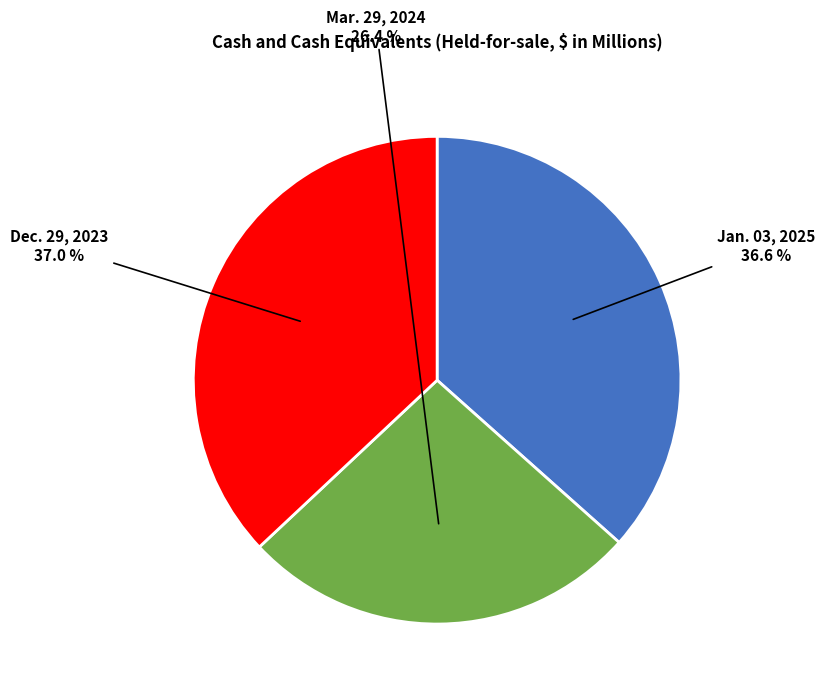

To the nearest percent, what percentage of the pie is Jan. 03, 2025?

37%